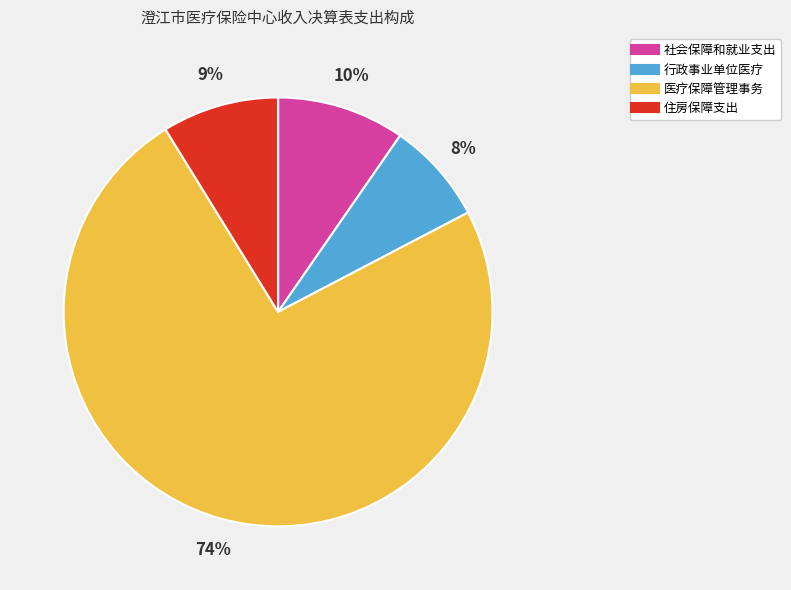

What percentage is the 社会保障和就业支出 slice, to the nearest percent?

10%